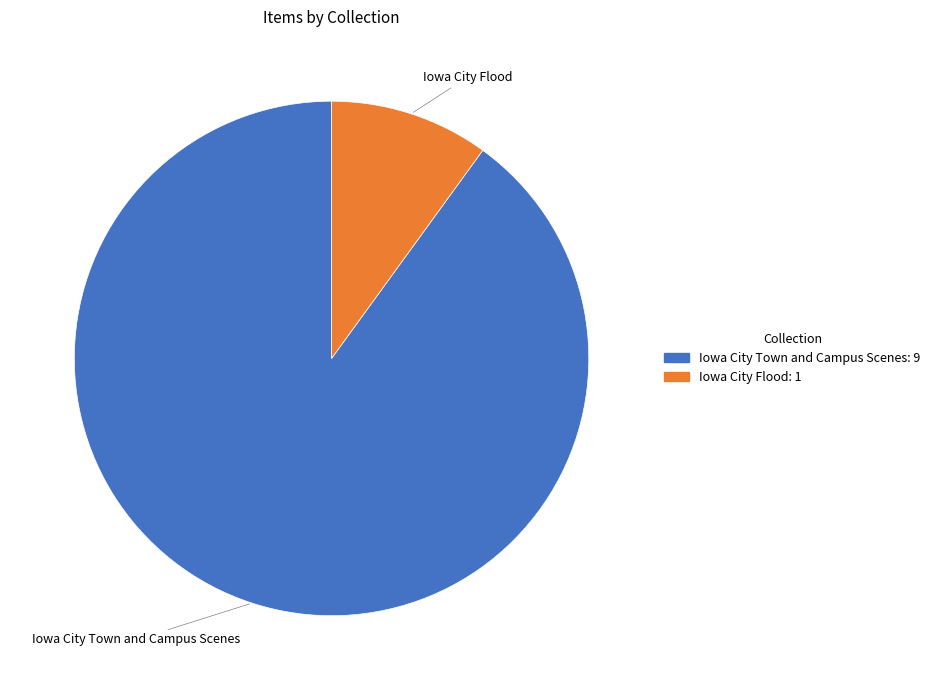

Is there a majority slice in this chart?

Yes